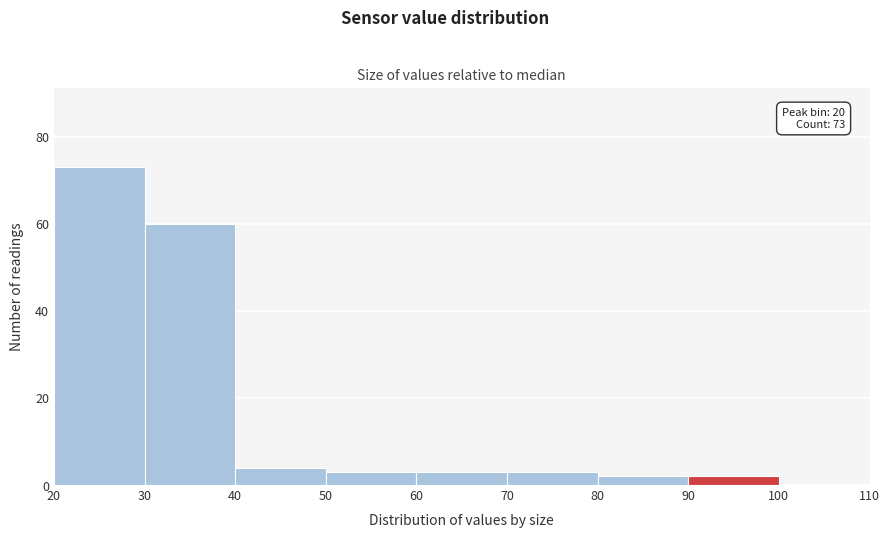

Which range on the x-axis has the tallest bar?

20 to 30